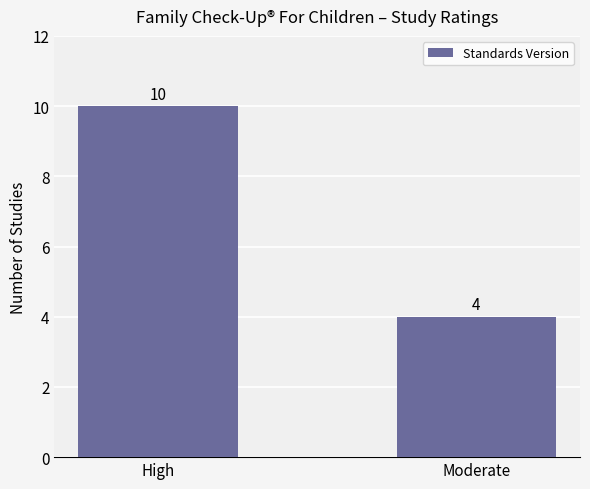

The chart shows a value of 2 at High. True or false?

False